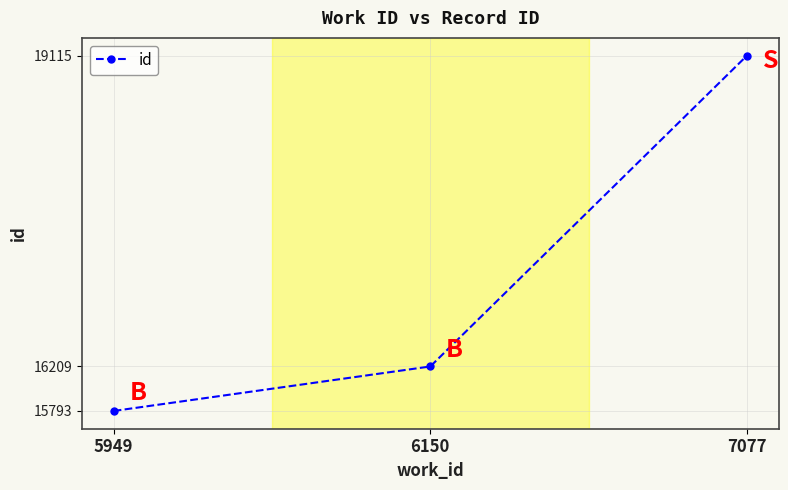

List the labels in order of value, largest first.

7077, 6150, 5949